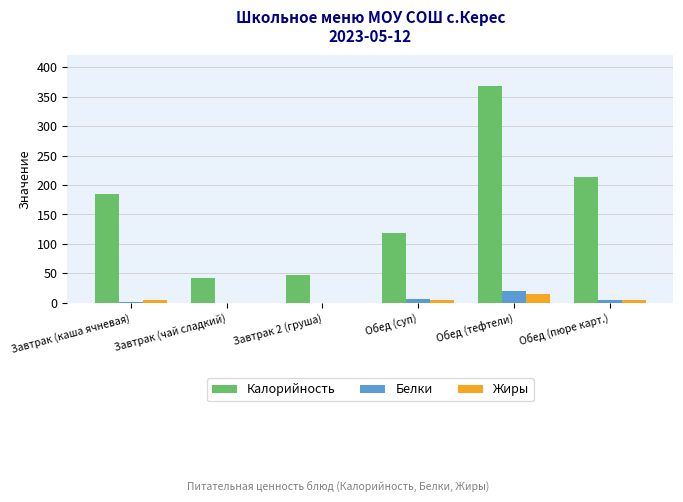

Is the value of Жиры at Завтрак 2 (груша) greater than the value of Калорийность at Завтрак (чай сладкий)?

No